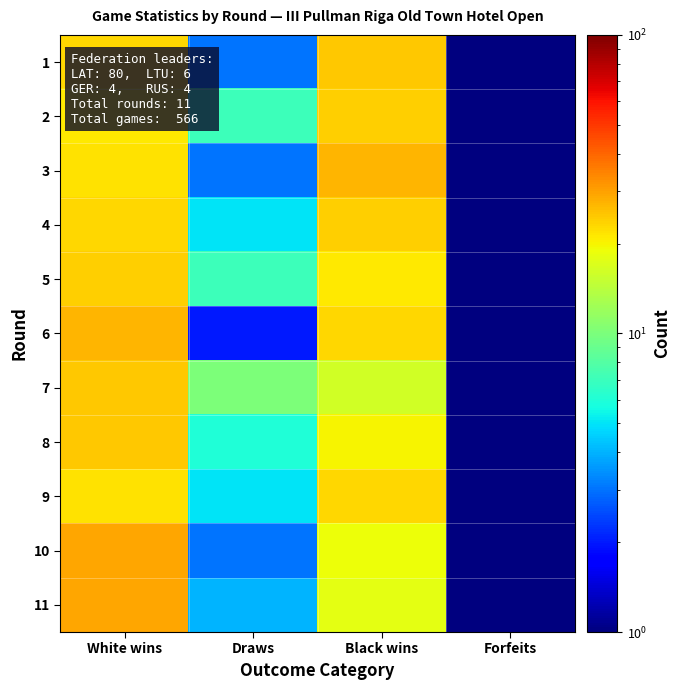

Reading left to right, what are all the values shown in this chart?

1: White wins=23.0	Draws=3.0	Black wins=25.0	Forfeits=0.5
2: White wins=21.0	Draws=7.0	Black wins=24.0	Forfeits=0.5
3: White wins=22.0	Draws=3.0	Black wins=27.0	Forfeits=0.5
4: White wins=23.0	Draws=5.0	Black wins=24.0	Forfeits=0.5
5: White wins=24.0	Draws=7.0	Black wins=21.0	Forfeits=0.5
6: White wins=27.0	Draws=2.0	Black wins=23.0	Forfeits=0.5
7: White wins=25.0	Draws=10.0	Black wins=16.0	Forfeits=0.5
8: White wins=25.0	Draws=6.0	Black wins=20.0	Forfeits=0.5
9: White wins=22.0	Draws=5.0	Black wins=23.0	Forfeits=1.0
10: White wins=29.0	Draws=3.0	Black wins=19.0	Forfeits=0.5
11: White wins=29.0	Draws=4.0	Black wins=18.0	Forfeits=0.5